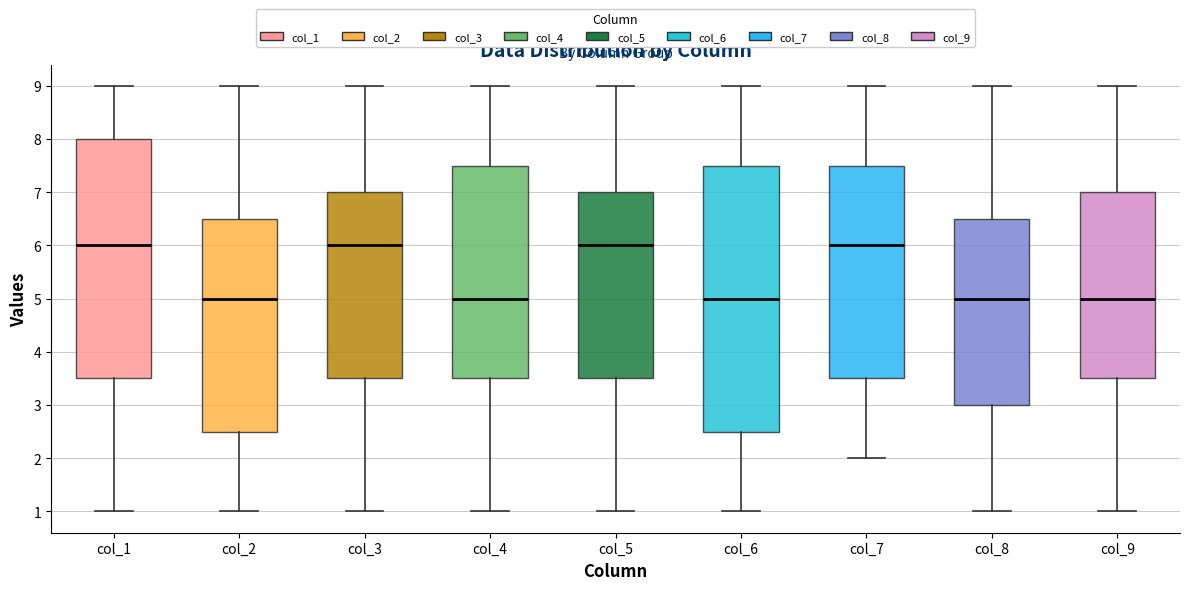

Where is the lower edge of the box for col_8 on the y-axis? The values are not printed on the chart, so give them approximately, as read against the axis.

3.0